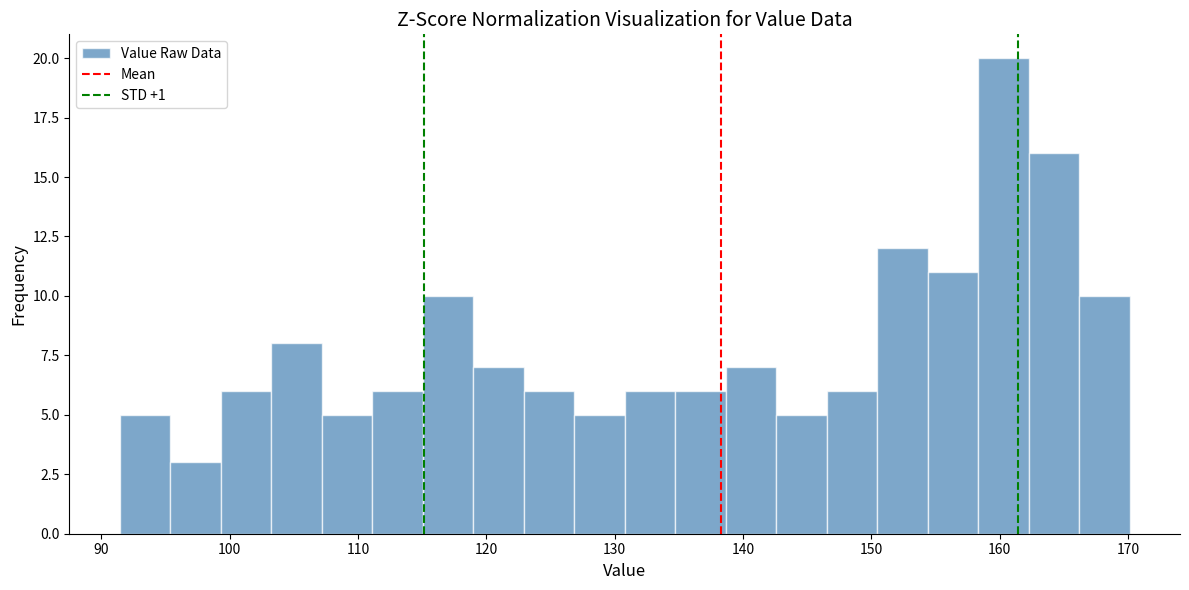

Around what value on the x-axis is the tallest bar? Give the approximate position of its centre, as read against the axis.

160